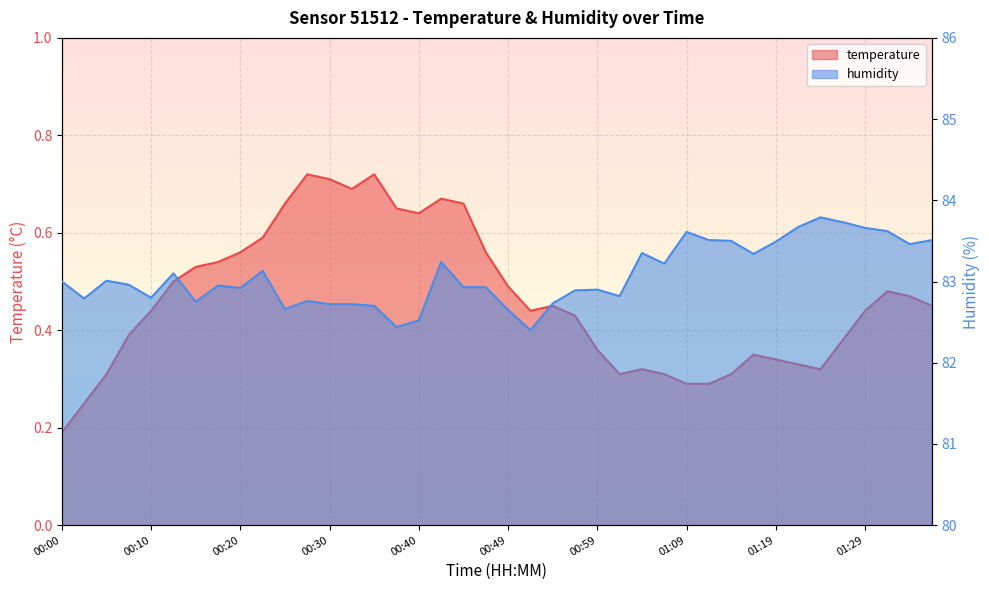

At 01:14, list the series in order from smallest to largest.

temperature, humidity